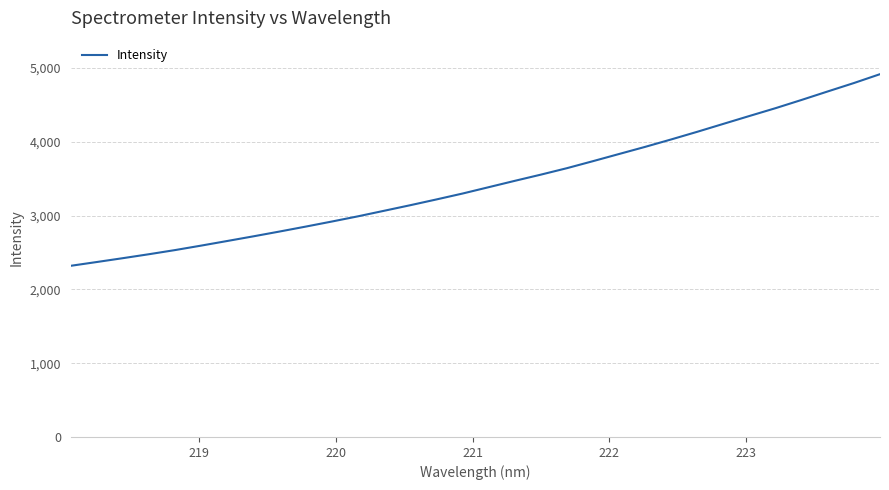

What is the maximum value shown in the chart?

4916.2